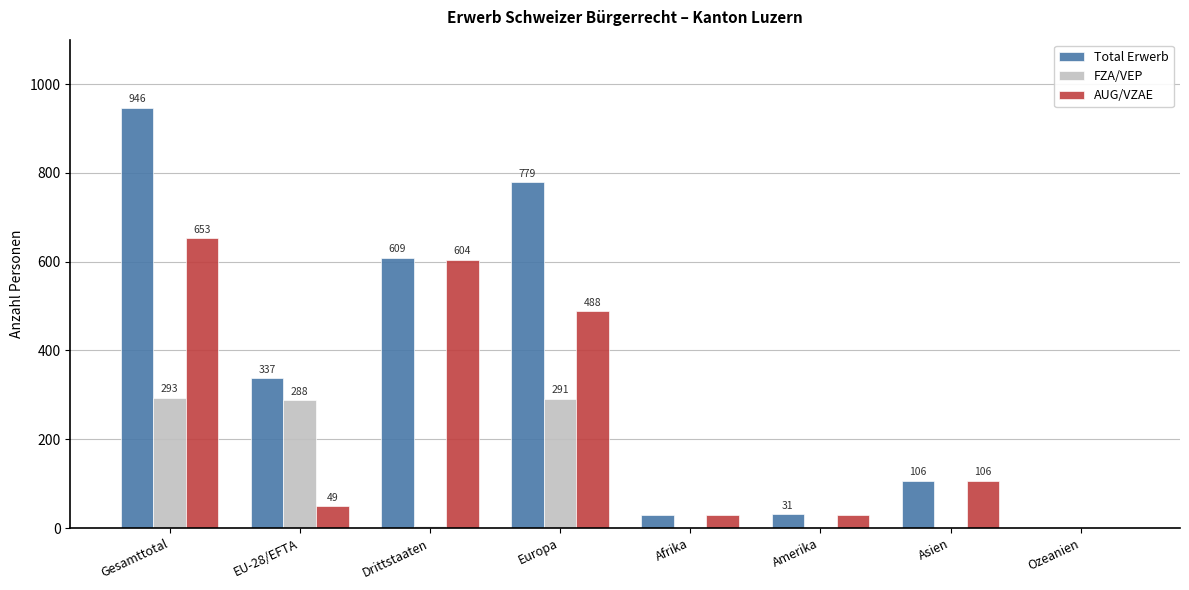

At which label does Total Erwerb reach its peak?

Gesamttotal